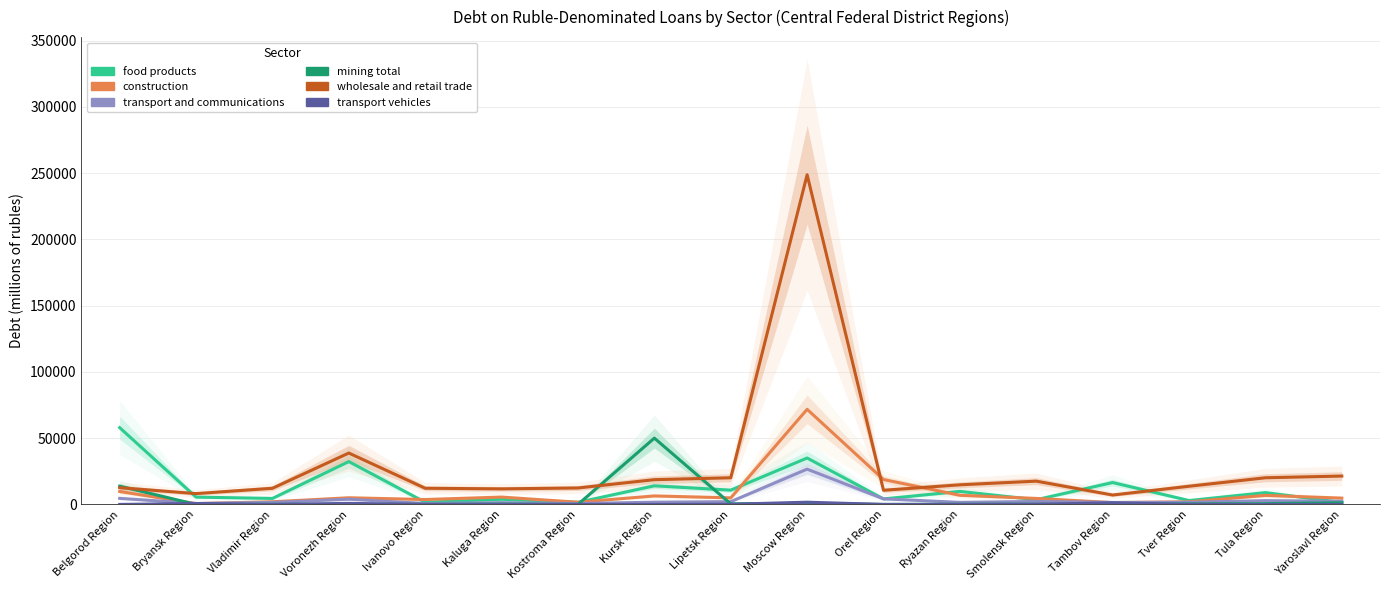

The mining total series shows 26 at Ivanovo Region. True or false?

False